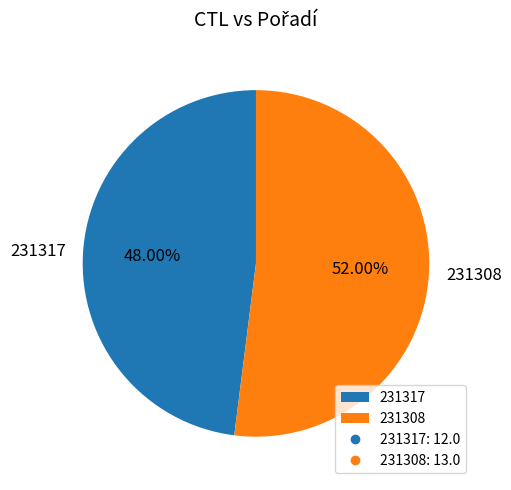

True or false: 231308 accounts for 52% of the total.

True